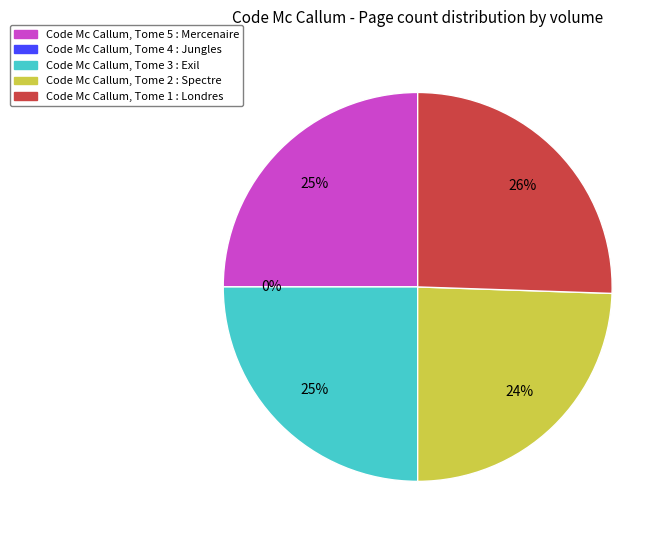

What is the total percentage of Tome 2 (id:287) and Tome 3 (id:328)?

49.5%